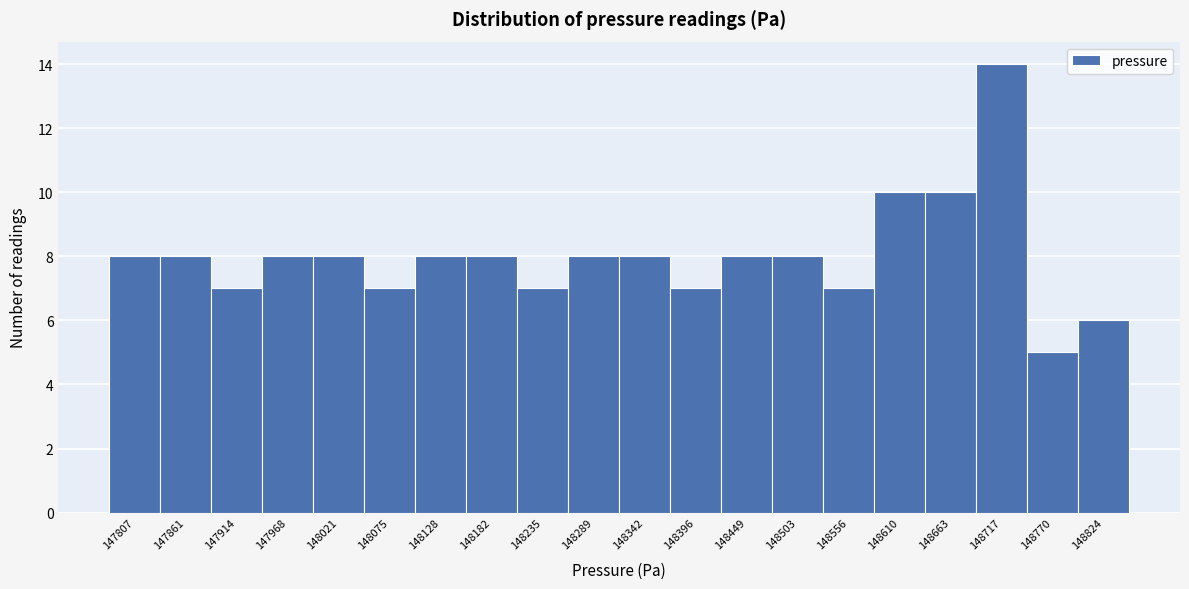

Reading right to left, extract all data points from this chart.

148824=6	148770=5	148717=14	148663=10	148610=10	148556=7	148503=8	148449=8	148396=7	148342=8	148289=8	148235=7	148182=8	148128=8	148075=7	148021=8	147968=8	147914=7	147861=8	147807=8